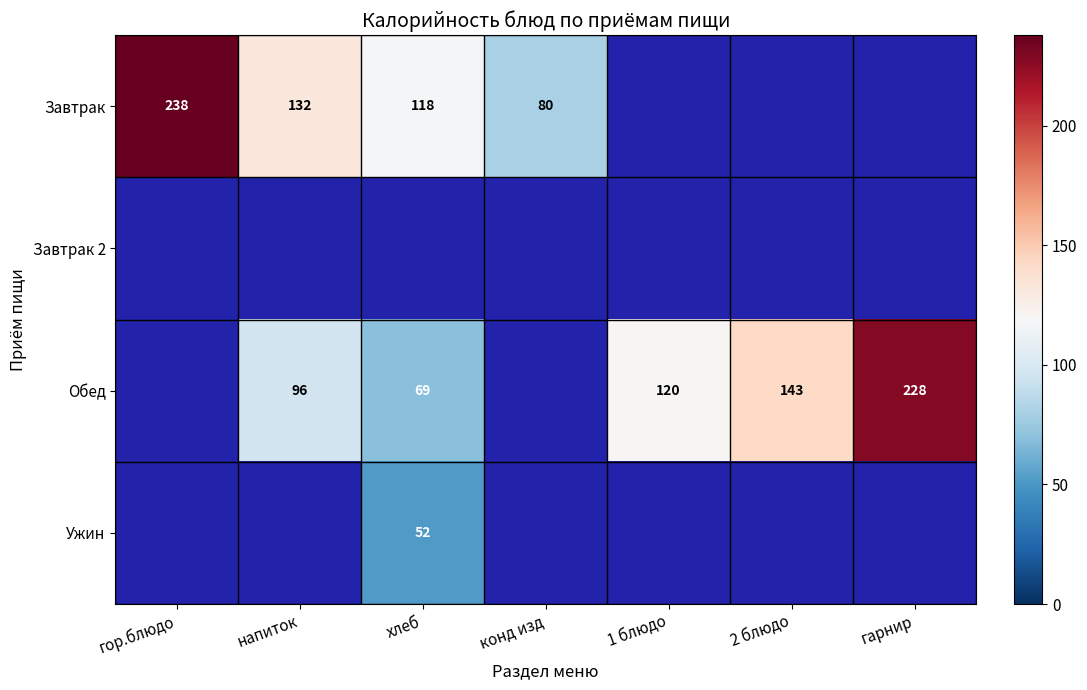

Is the value of Обед at напиток greater than the value of Завтрак at конд изд?

Yes